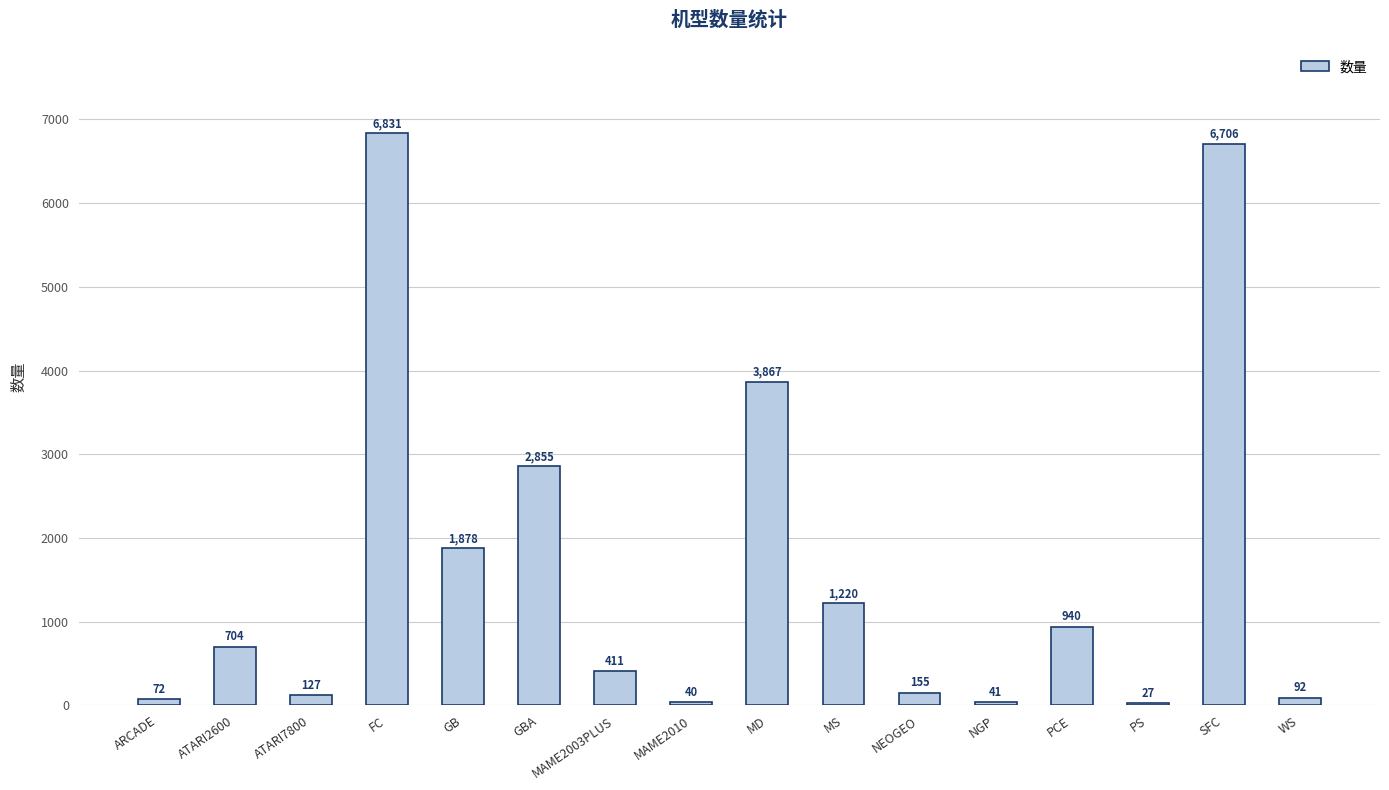

Which label corresponds to the smallest value in the chart?

PS